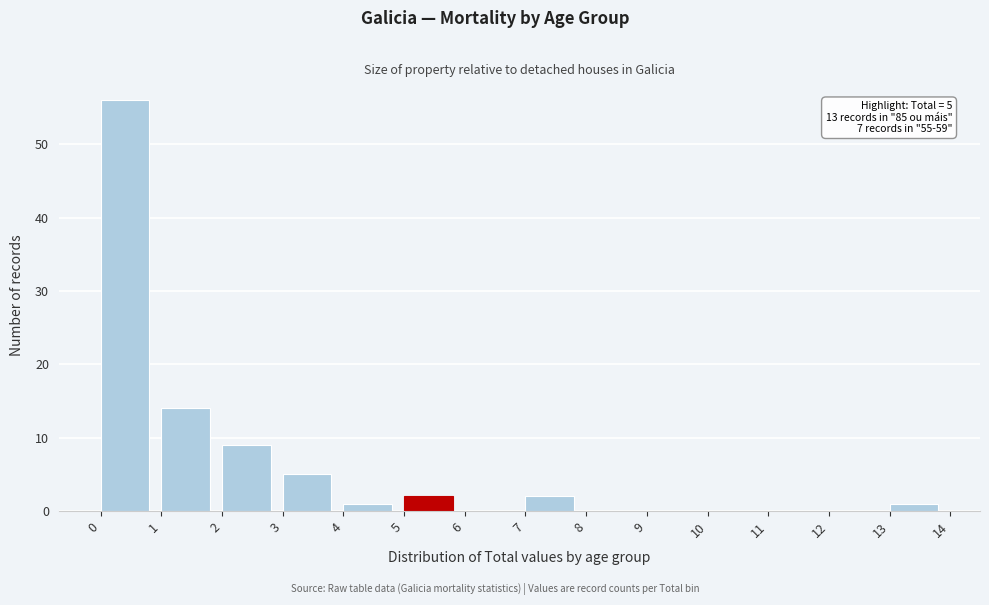

Which range on the x-axis has the tallest bar?

0 to 1